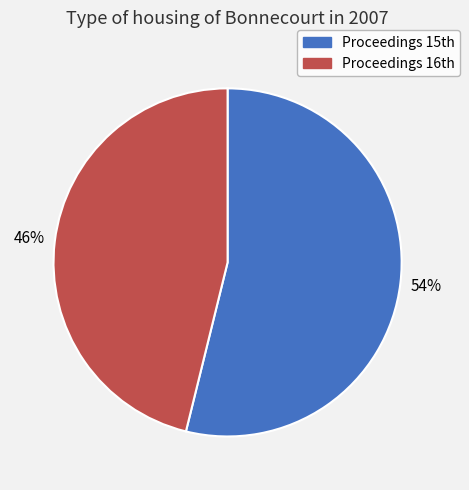

What is the majority slice?

Proceedings 15th